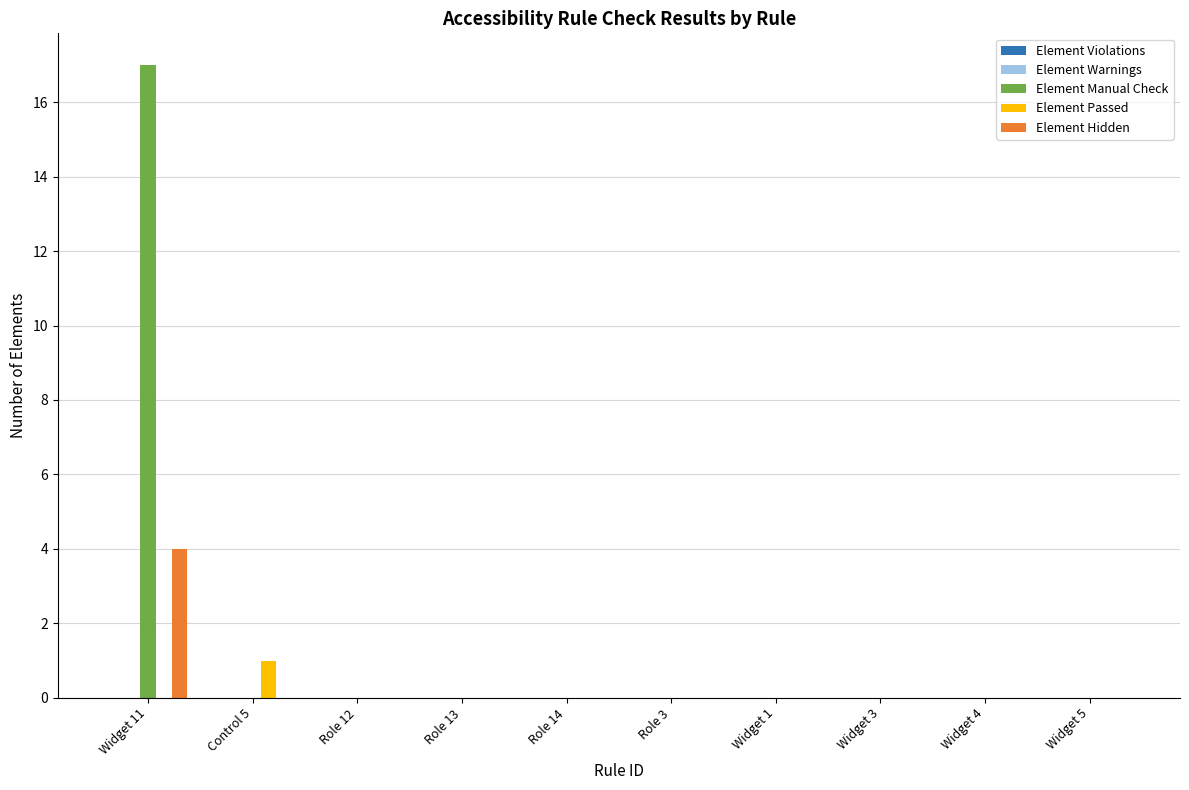

The Element Hidden series shows 4 at Widget 11. True or false?

True